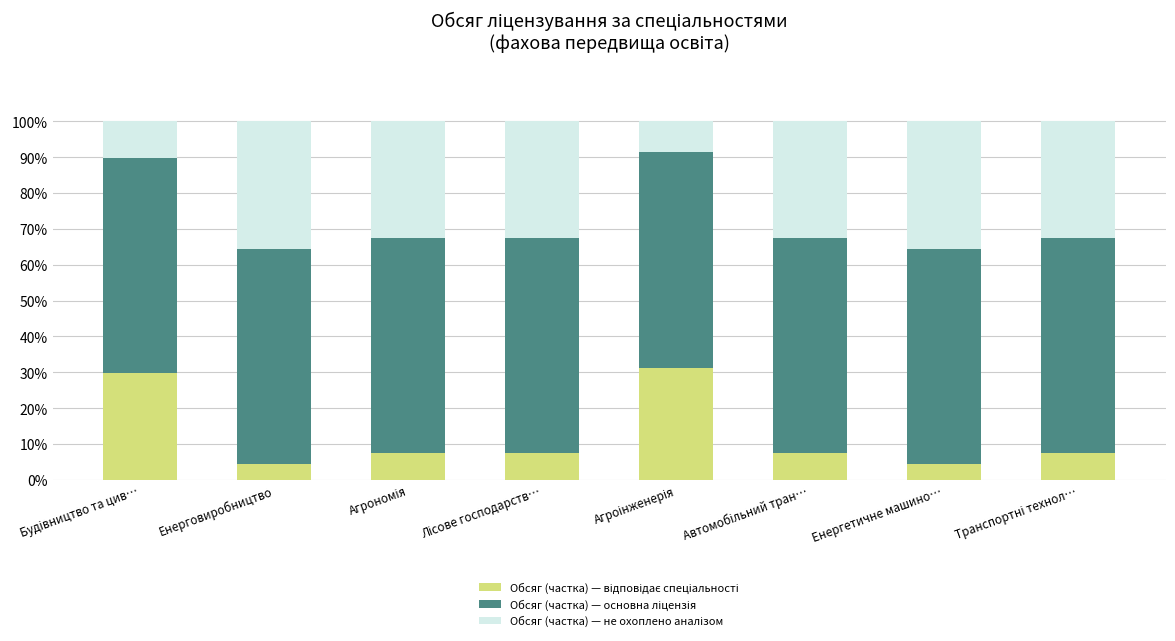

How many series are shown in this chart?

3